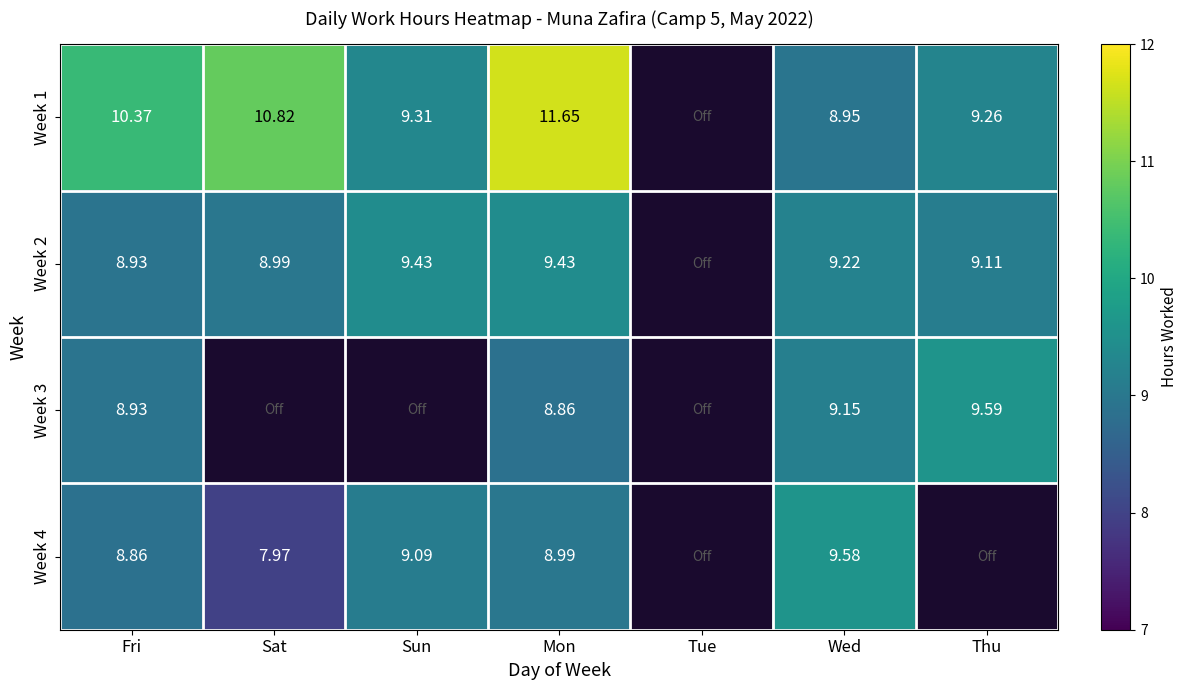

The value of Week 2 at Mon is 9.4. True or false?

True